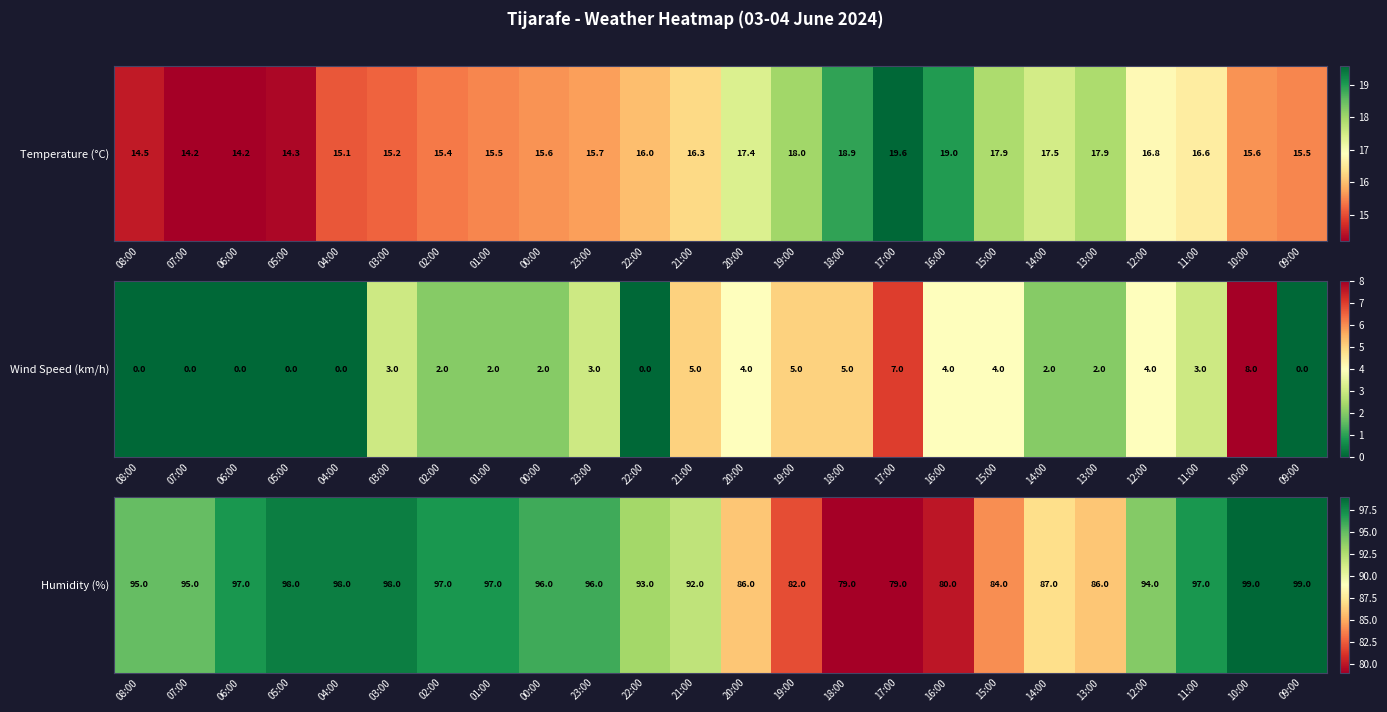

At which category does the chart reach its minimum across all series?

18:00